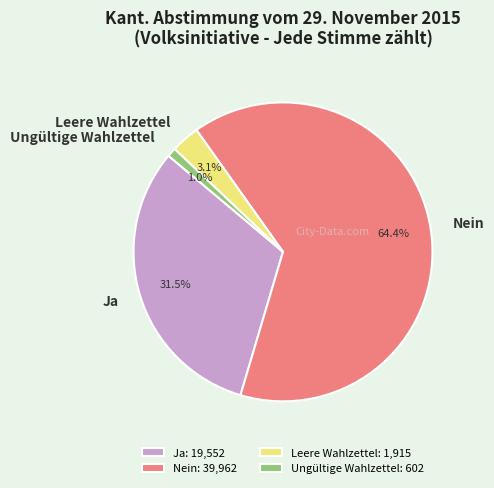

Combined, what portion of the pie is Nein and Ungültige Wahlzettel?

65.4%